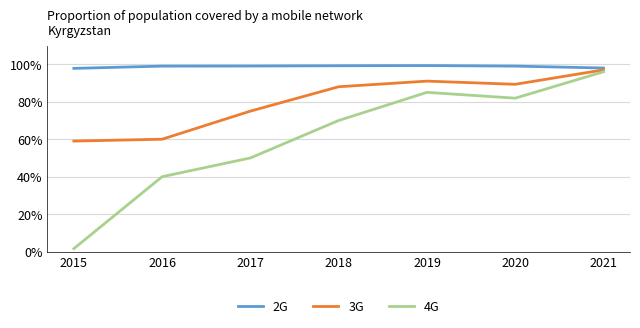

At which label is 3G closest to 78?

2017